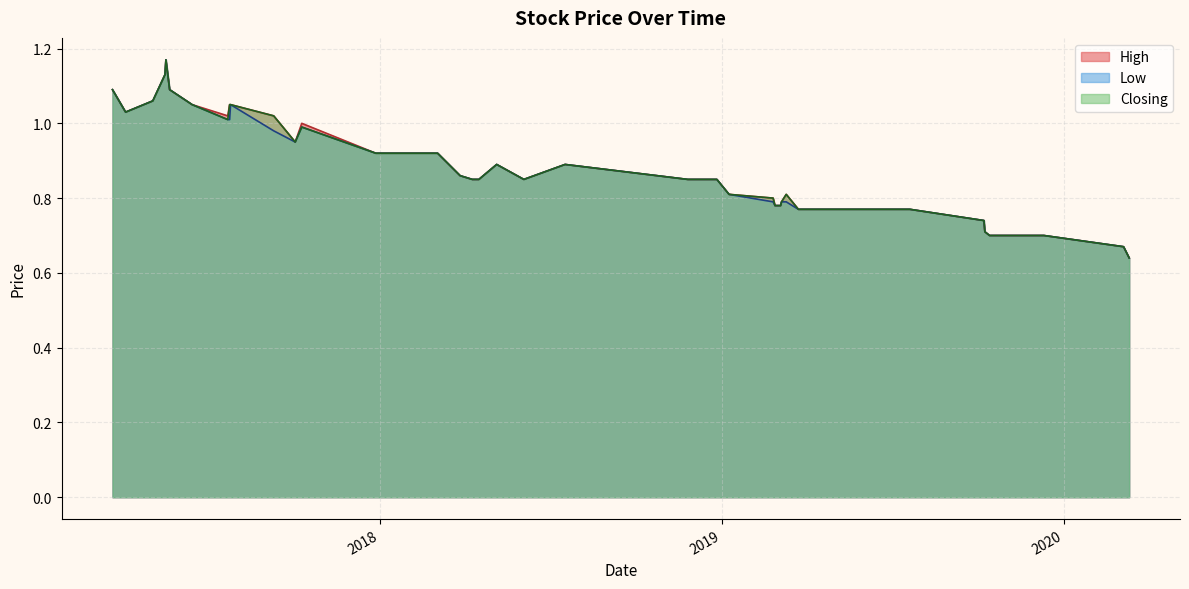

Which category has the highest value across all series?

35